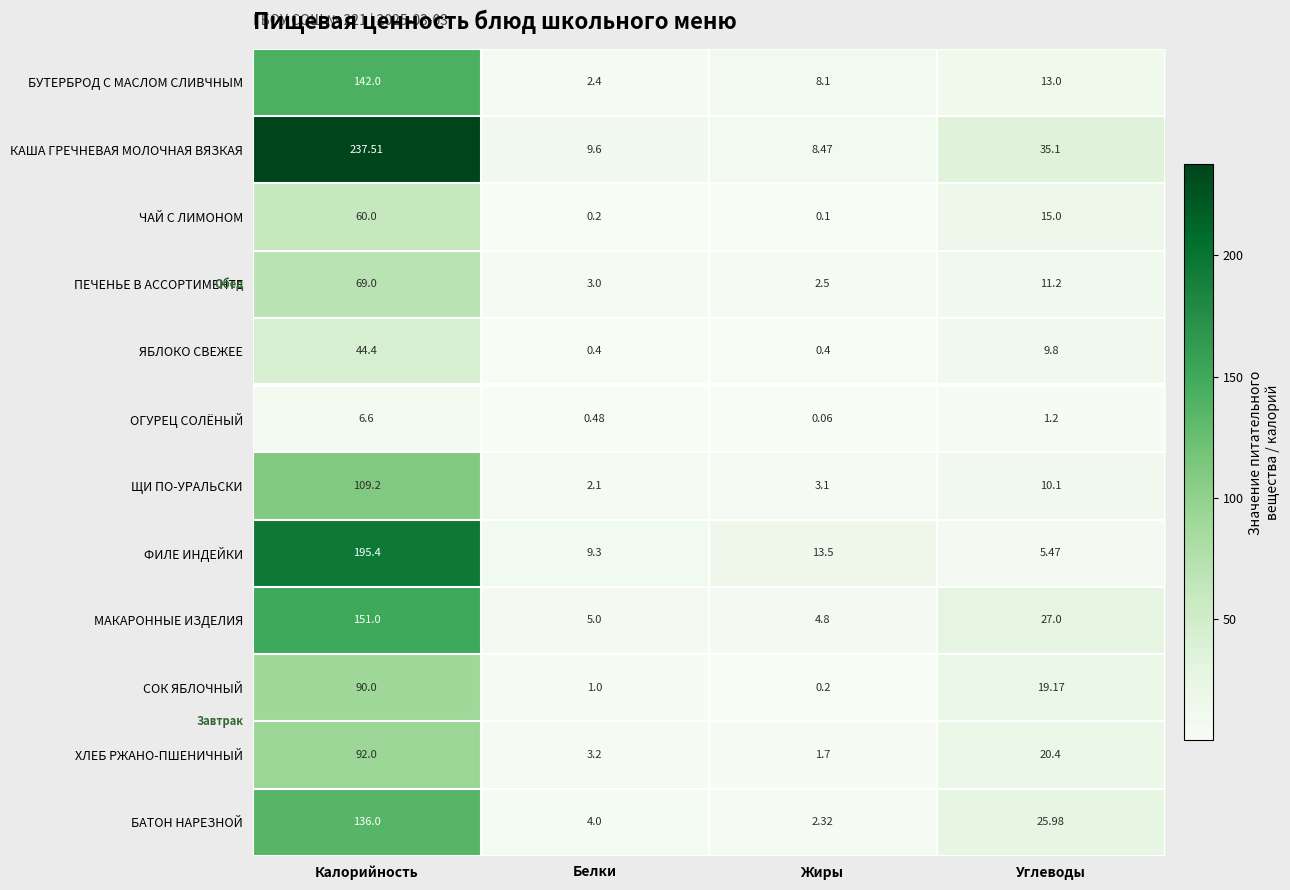

Where is ОГУРЕЦ СОЛЁНЫЙ nearest to the value 3?

Углеводы